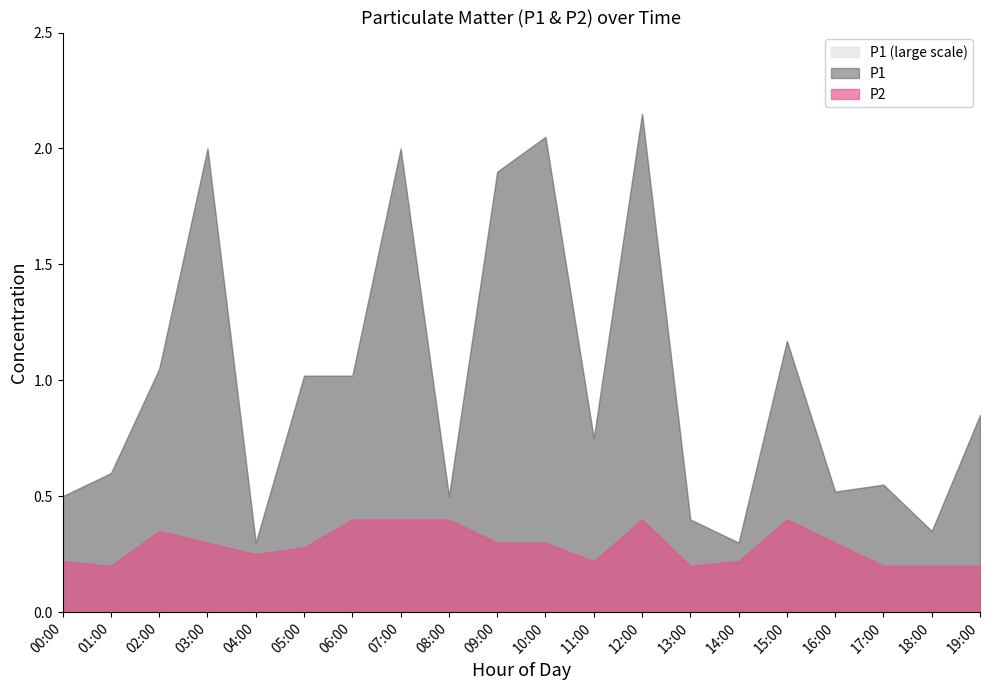

List the labels in order of P1 value, smallest first.

04:00, 14:00, 18:00, 13:00, 00:00, 08:00, 16:00, 17:00, 01:00, 11:00, 19:00, 05:00, 06:00, 02:00, 15:00, 09:00, 03:00, 07:00, 10:00, 12:00